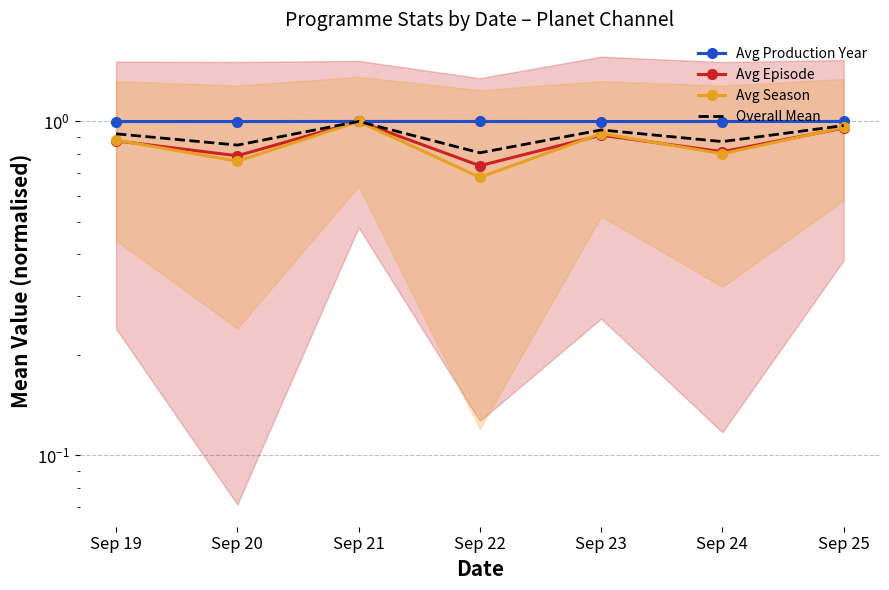

True or false: Avg Production Year and Avg Episode cross at least once.

False